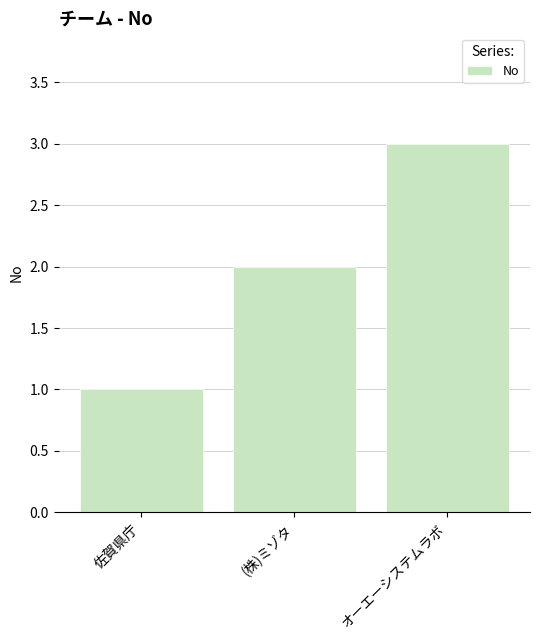

Reading left to right, transcribe all the data shown in this chart.

1	2	3